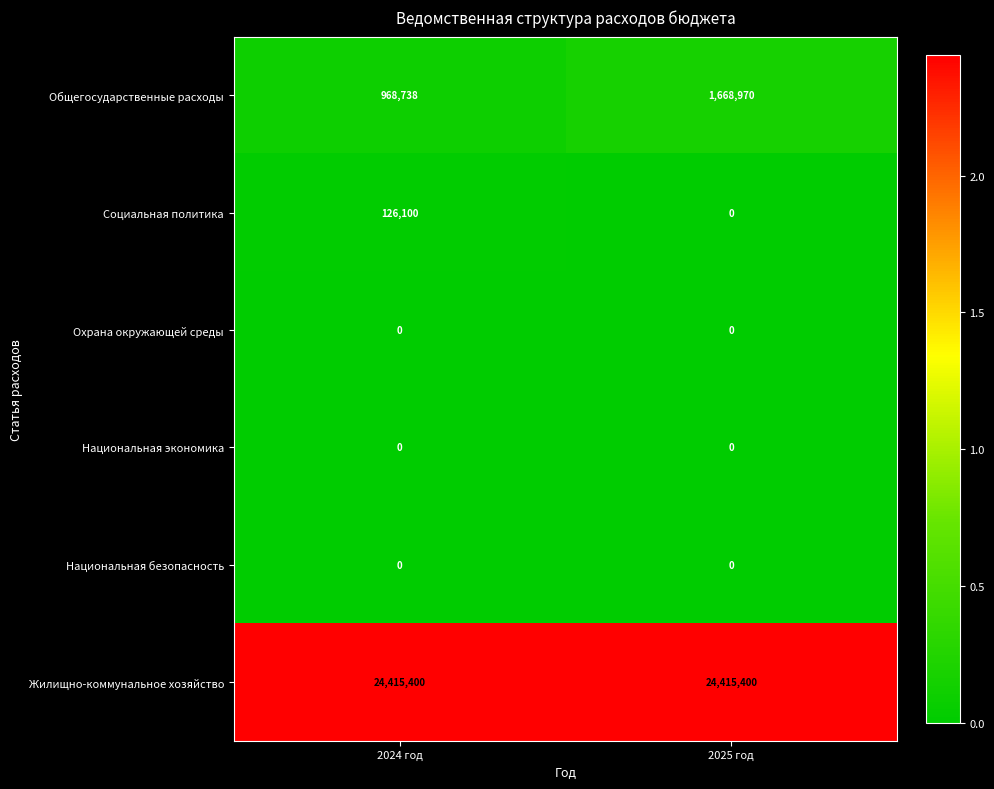

Which series has the widest spread of values?

Общегосударственные расходы